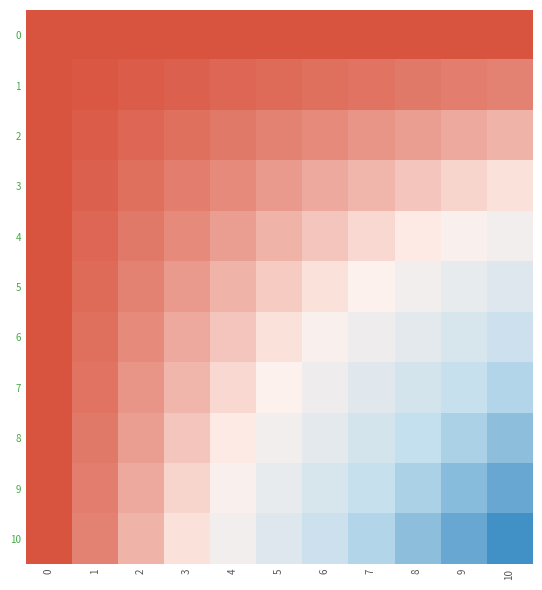

Between 0 and 4, which series saw the biggest shift?

10